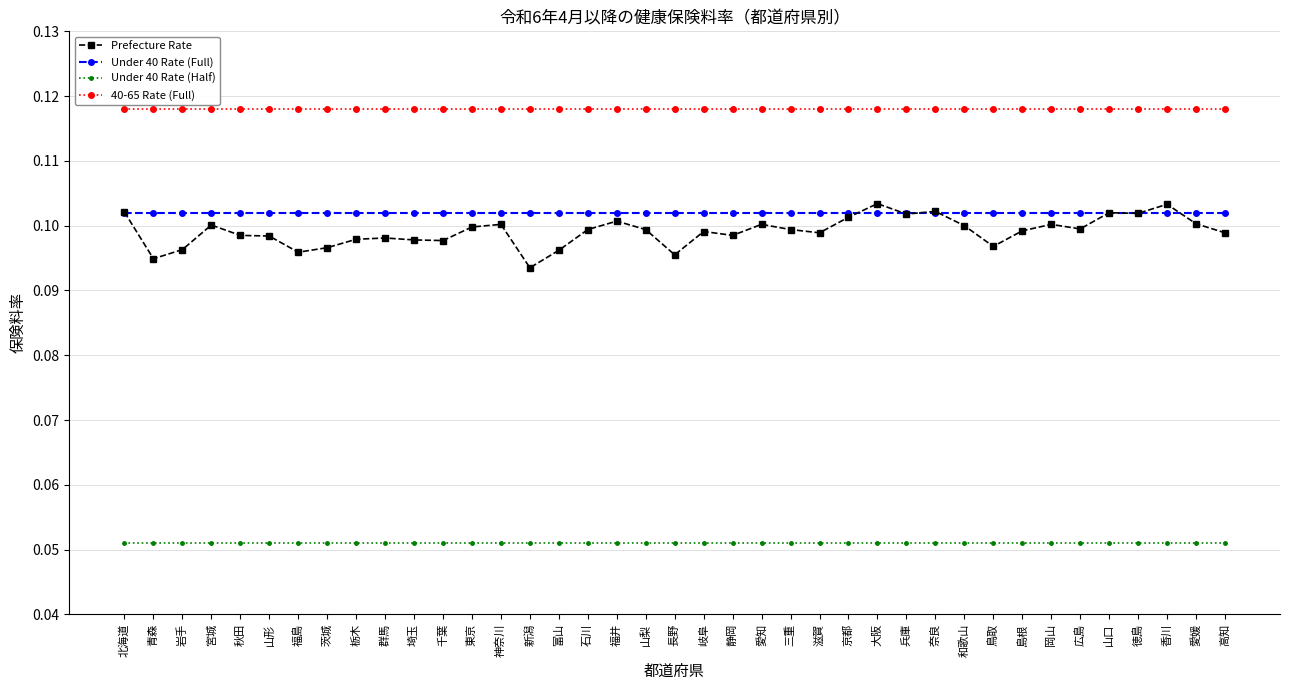

The Prefecture Rate series shows 0.1 at 愛媛. True or false?

True